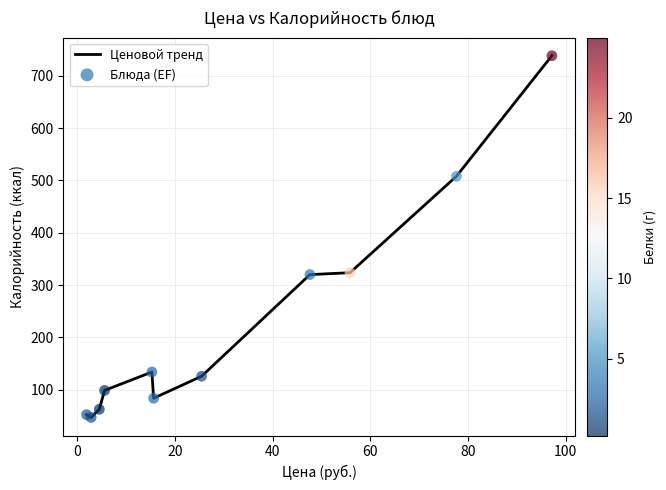

What is the difference between the maximum and minimum values?

691.7